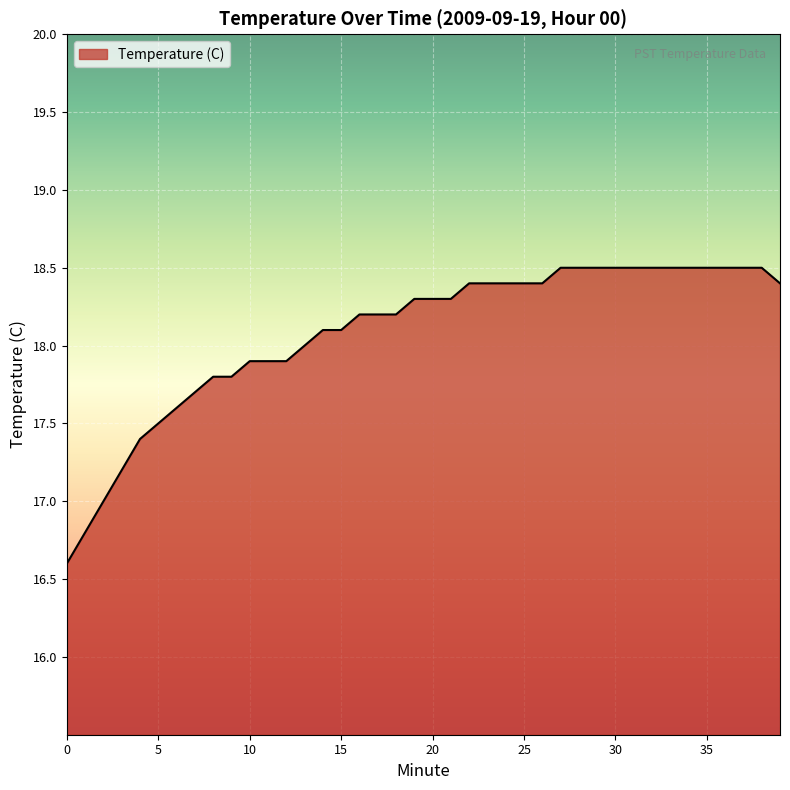

What is the smallest value displayed?

16.6